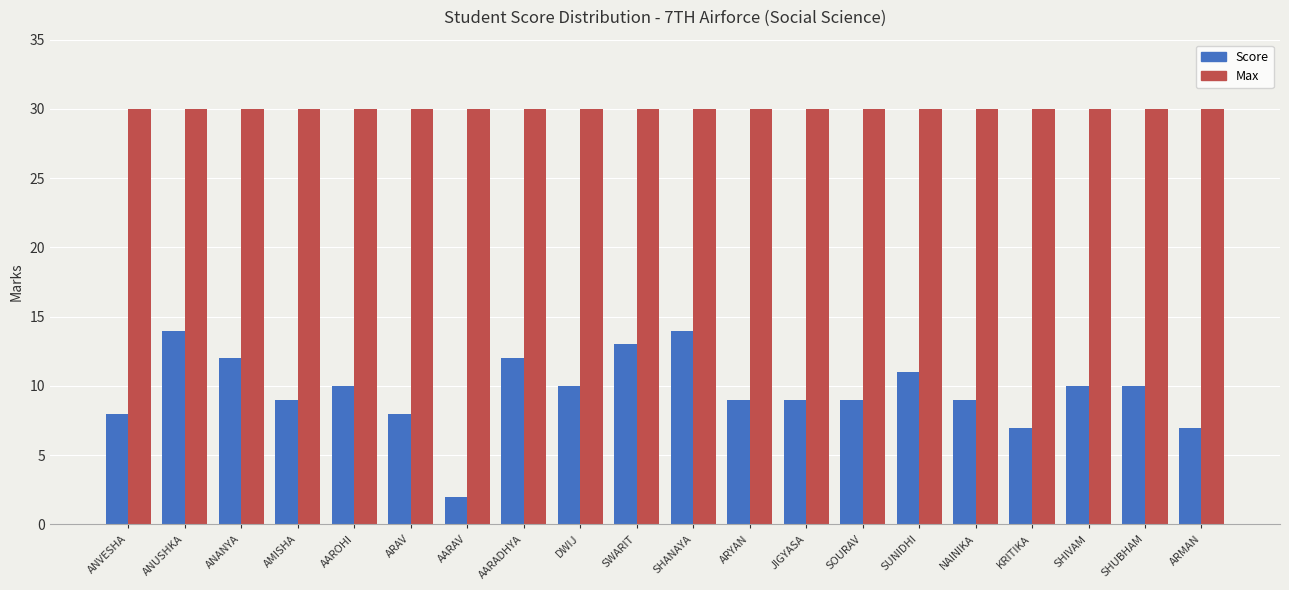

Does the chart contain stacked bars?

No